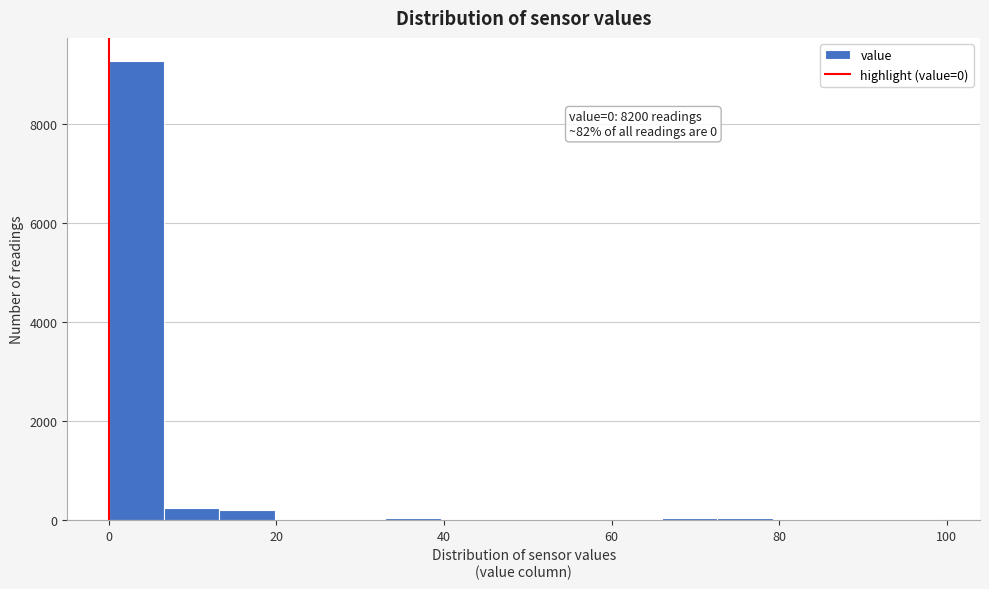

Read against the x-axis, roughly where is the centre of the tallest bar?

4